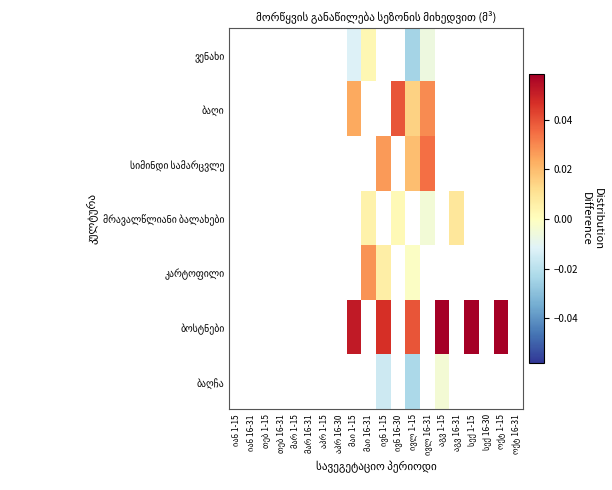

Count the number of data series in this chart.

7